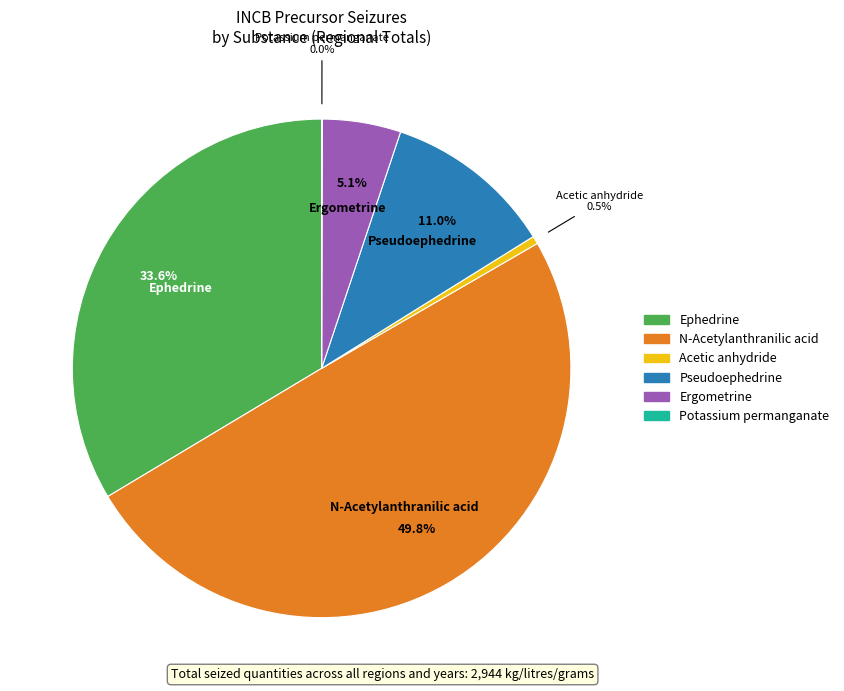

Which has a higher value, Ephedrine or N-Acetylanthranilic acid?

N-Acetylanthranilic acid